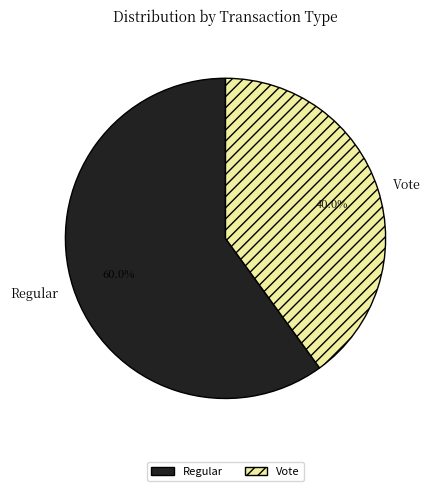

True or false: Regular accounts for 67% of the total.

False